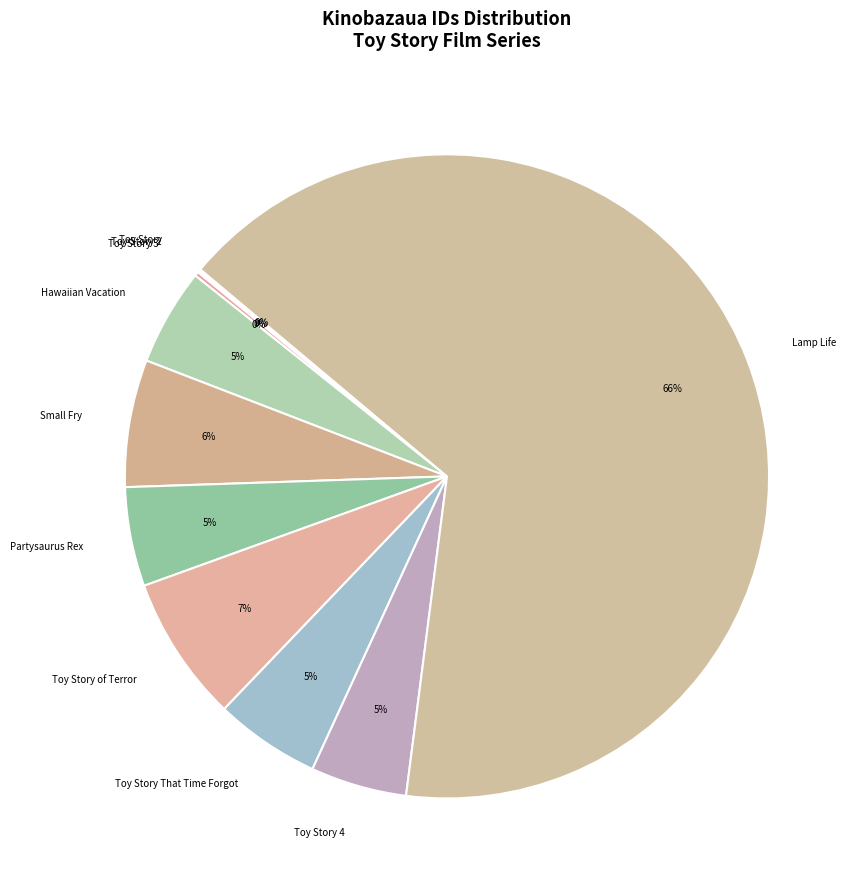

What percentage is the Partysaurus Rex slice, to the nearest percent?

5%